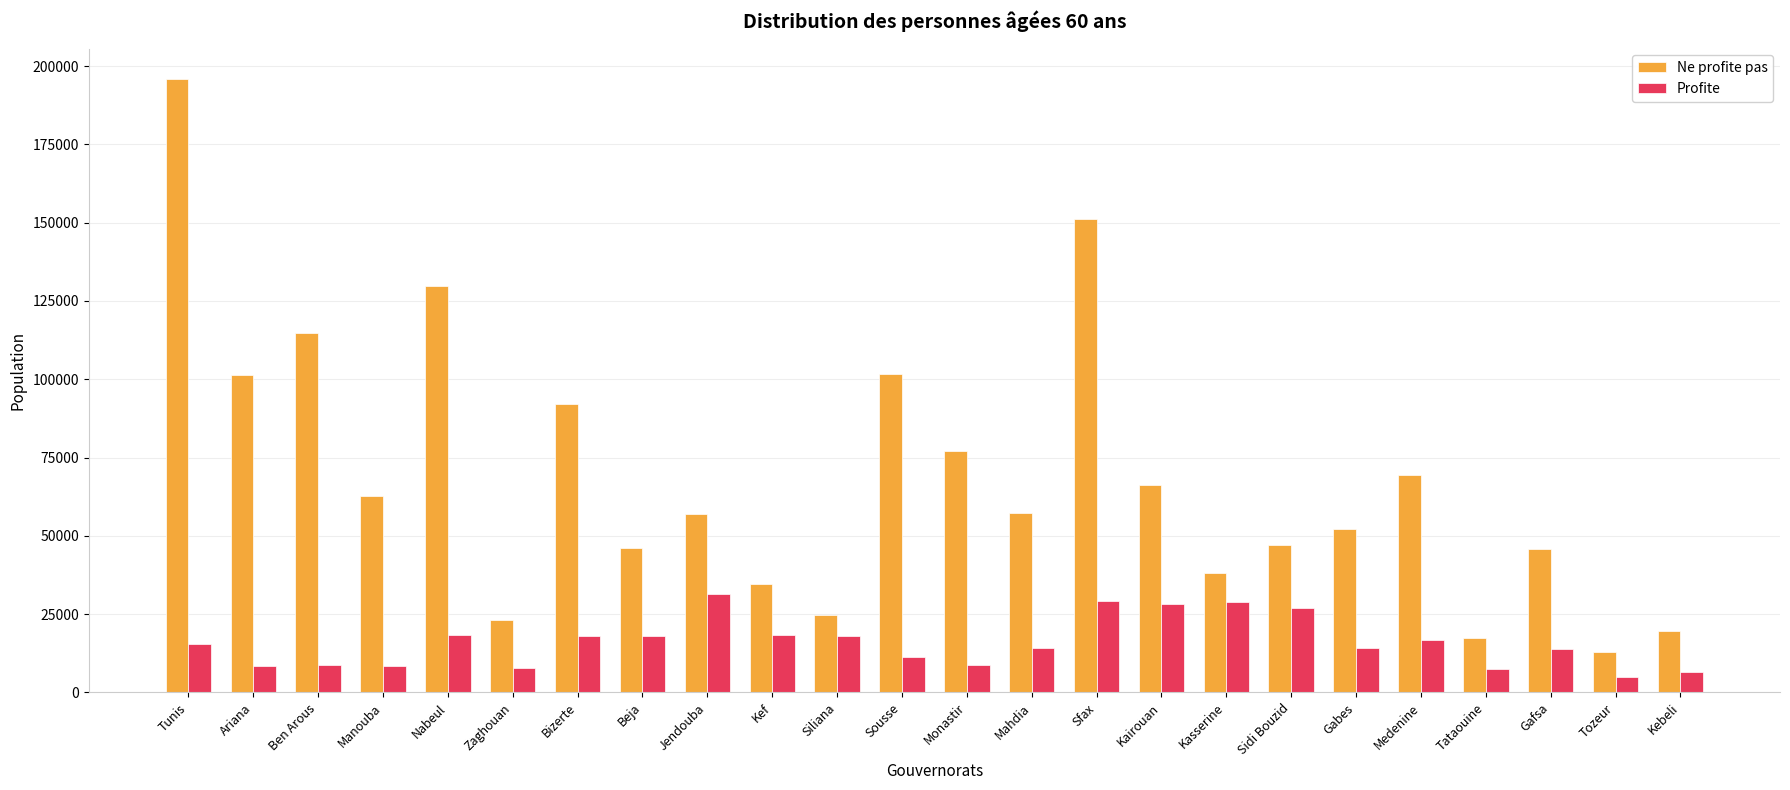

What is the approximate value of Ne profite pas at Kasserine?

38077.5